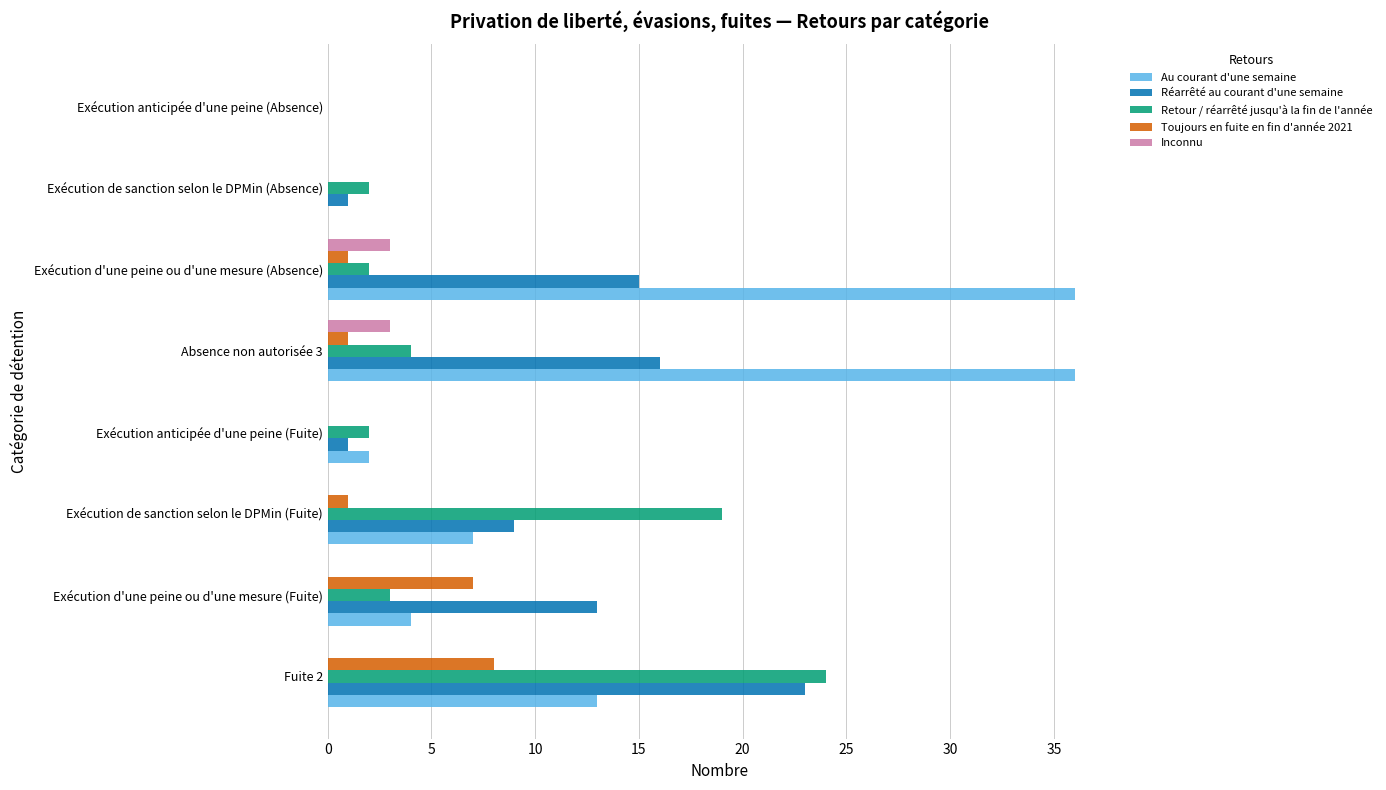

What is the sum of all Au courant d'une semaine values?

98